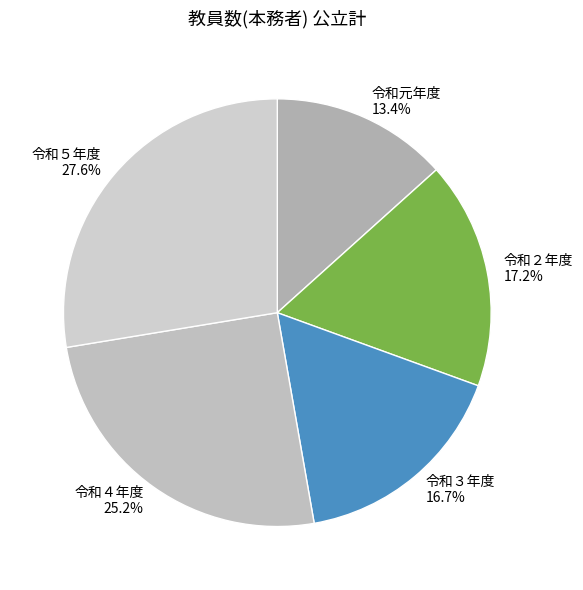

To the nearest percent, what percentage of the pie is 令和２年度?

17%